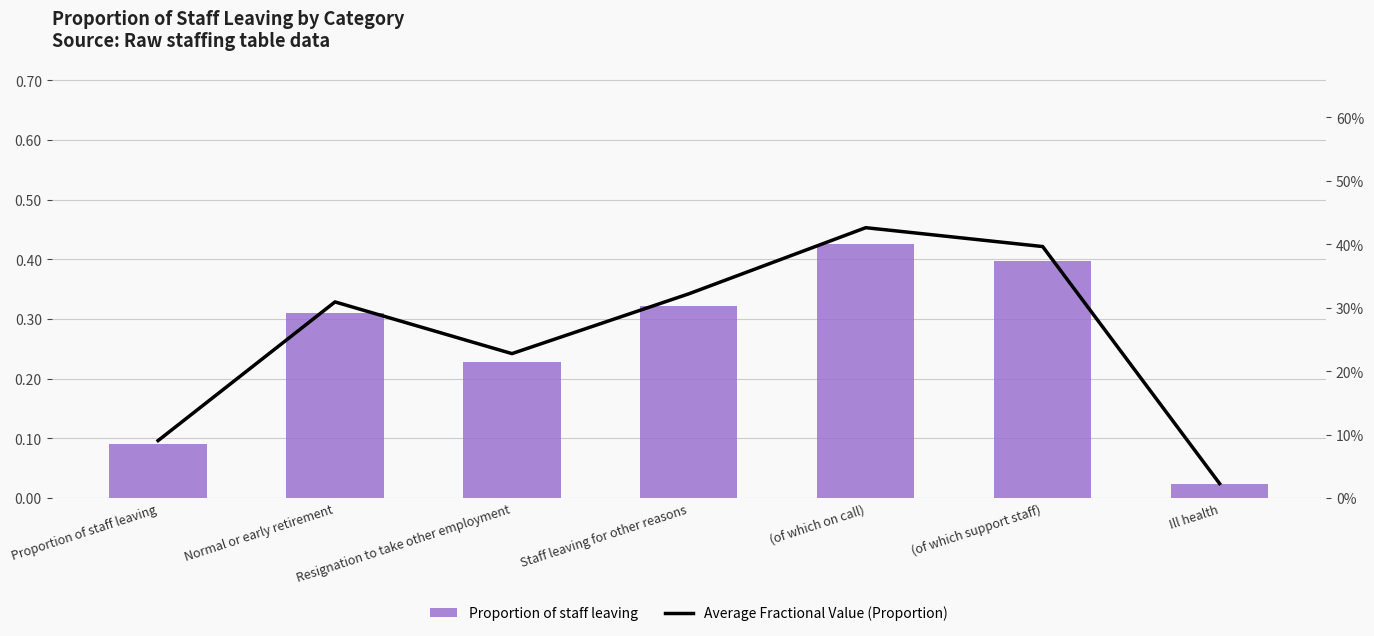

At which label does Average Fractional Value (Proportion) reach its minimum?

Ill health